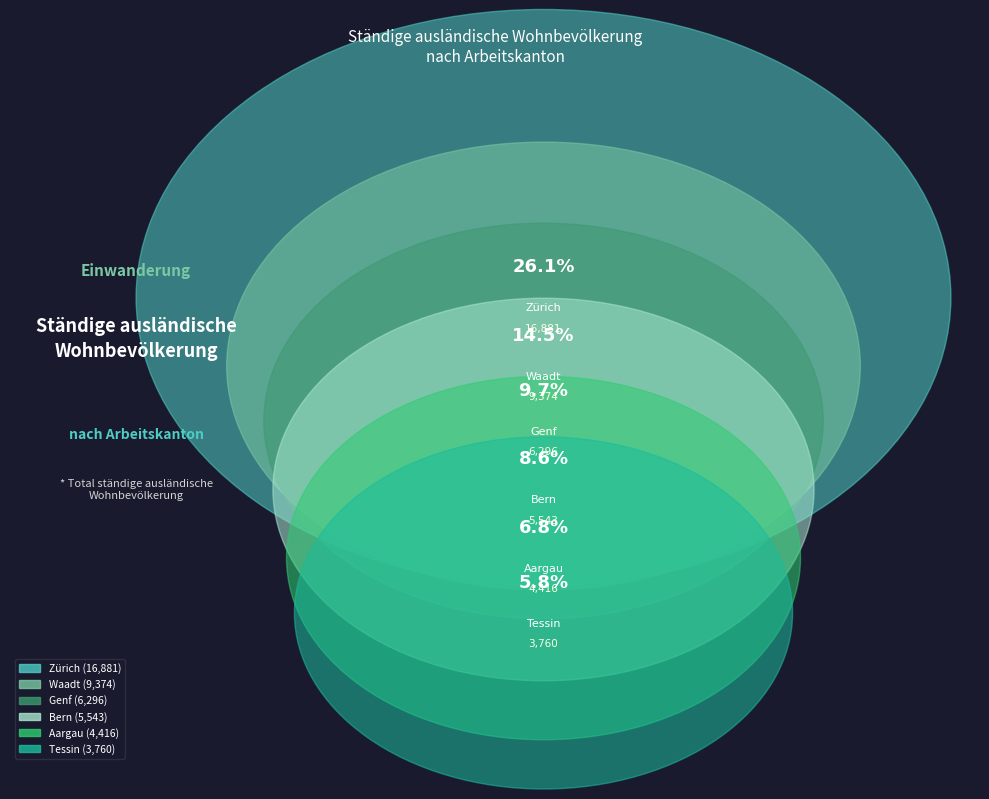

Approximately how many times larger is the value at Tessin compared to Genf?

0.6